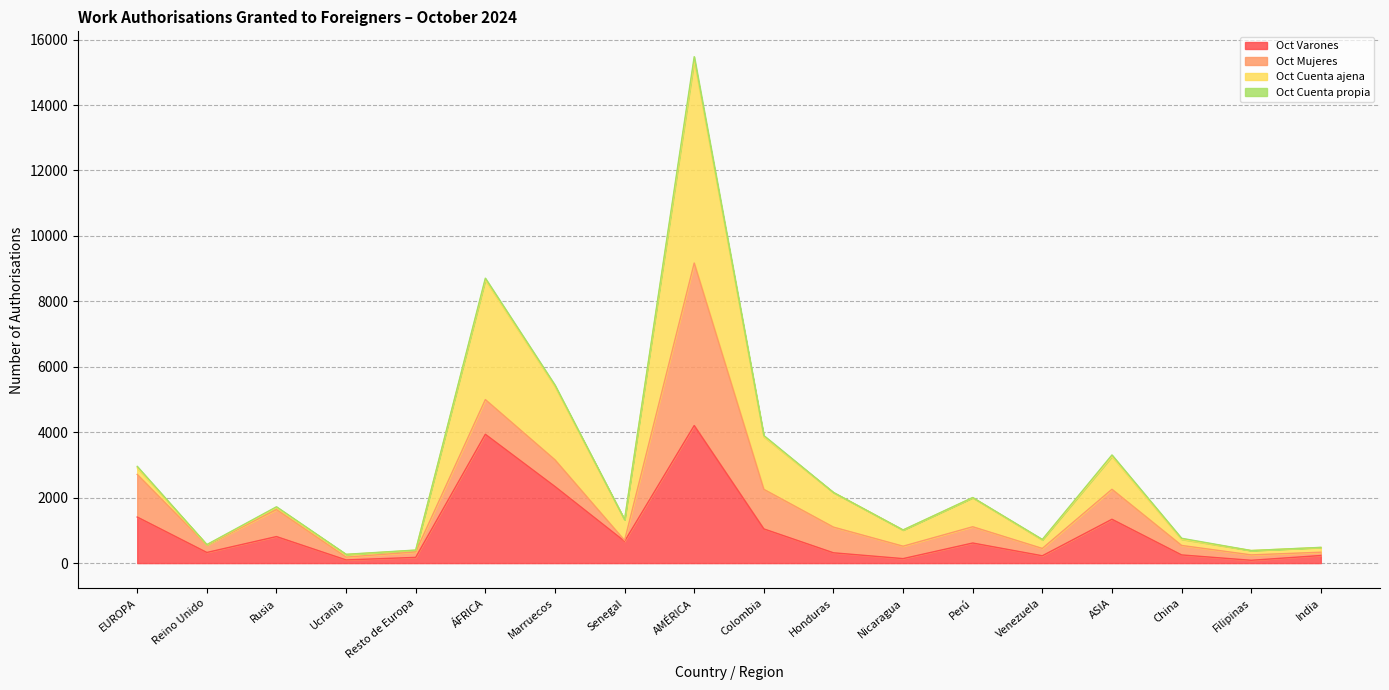

True or false: Oct Cuenta ajena and Oct Varones intersect in this chart.

False